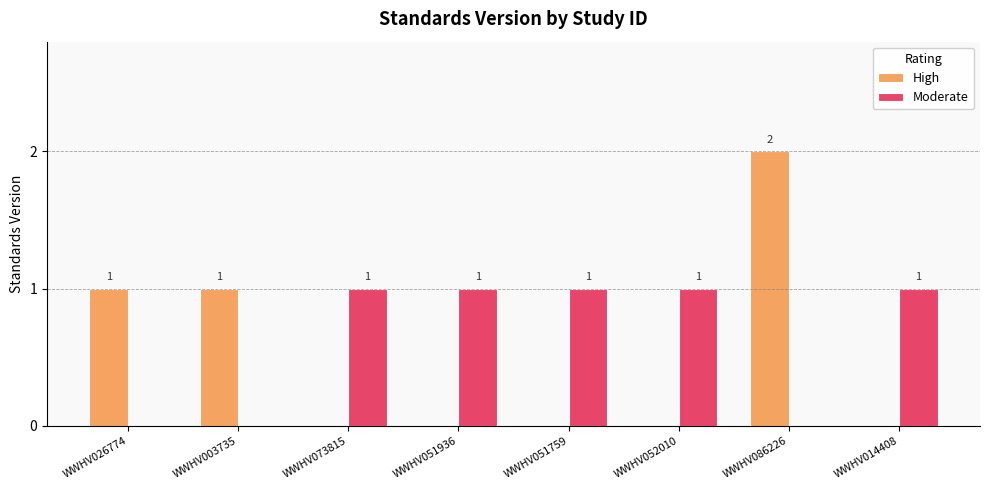

Which label corresponds to the largest value in the chart?

WWHV086226